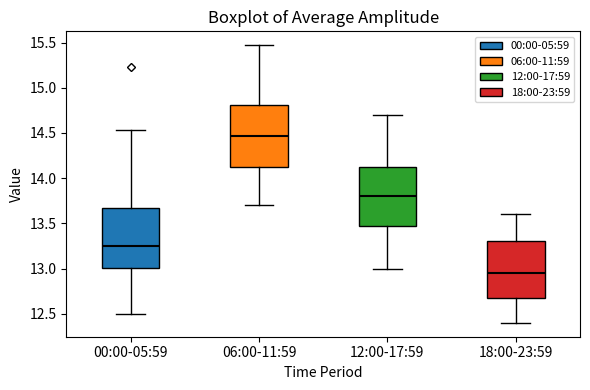

Reading left to right, transcribe this box plot: for each box, give where its median line is, the range the box spans, and where its two whiskers end, as read against the y-axis. The values are not printed on the chart, so give them approximately, as read against the axis.

00:00-05:59: median 13.25, box 13.00 to 13.65, whiskers 12.50 to 14.55
06:00-11:59: median 14.45, box 14.15 to 14.80, whiskers 13.70 to 15.45
12:00-17:59: median 13.80, box 13.50 to 14.15, whiskers 13.00 to 14.70
18:00-23:59: median 12.95, box 12.70 to 13.30, whiskers 12.40 to 13.60